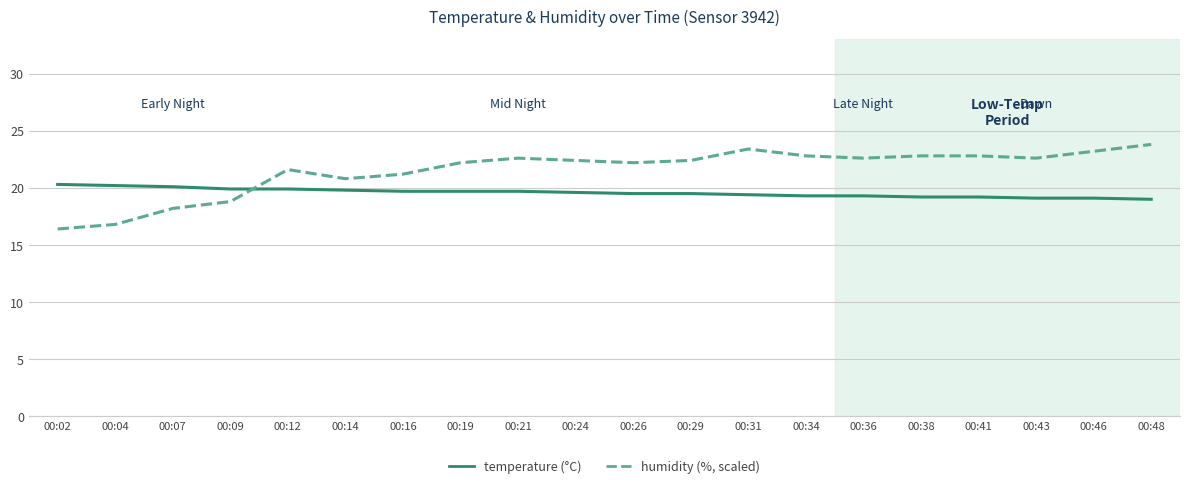

What is the maximum value shown in the chart?

23.8